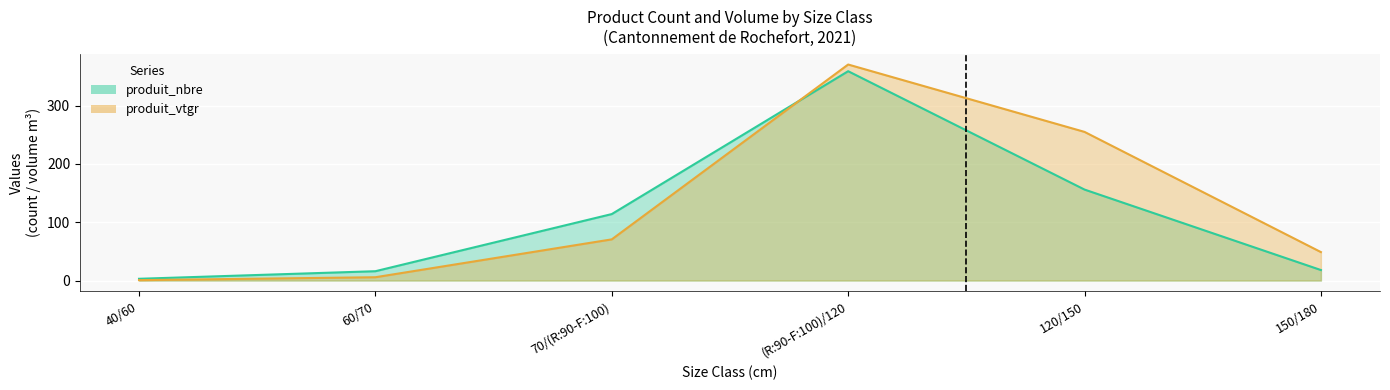

What is the value of the produit_nbre point at the 1st from the left?

3.0